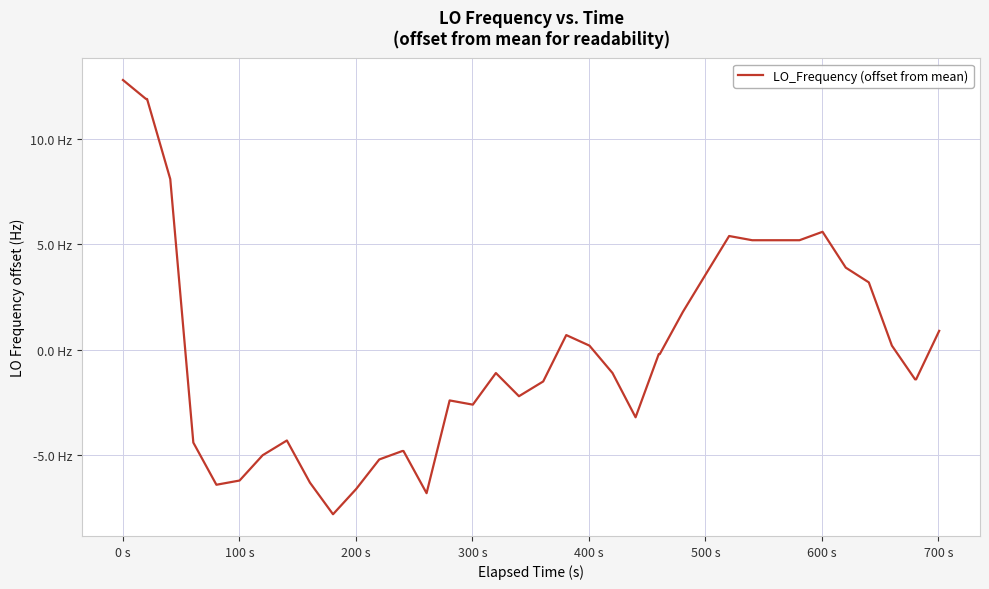

Does the chart have visible grid lines?

Yes